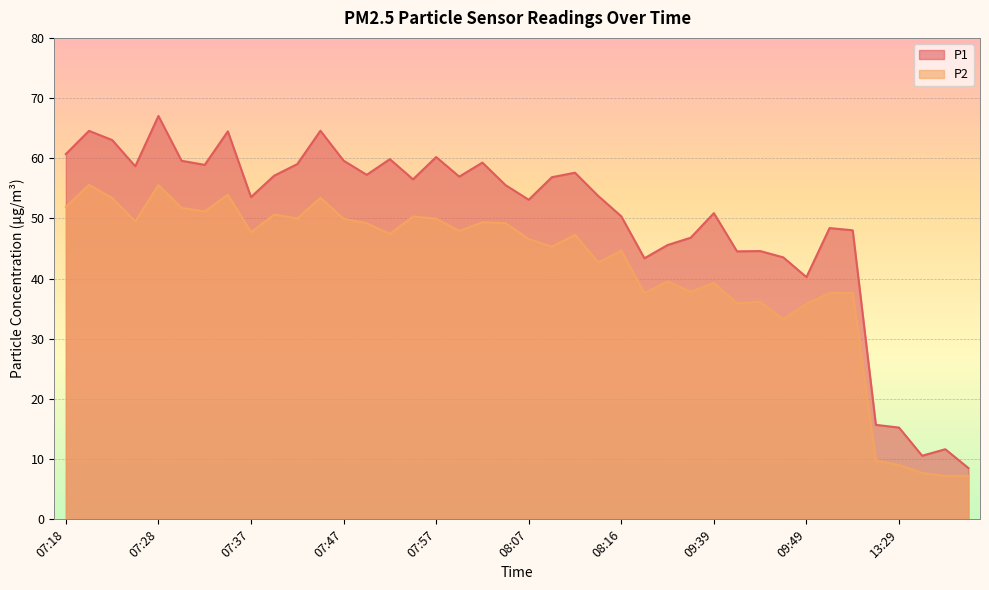

True or false: P2 and P1 cross at least once.

False